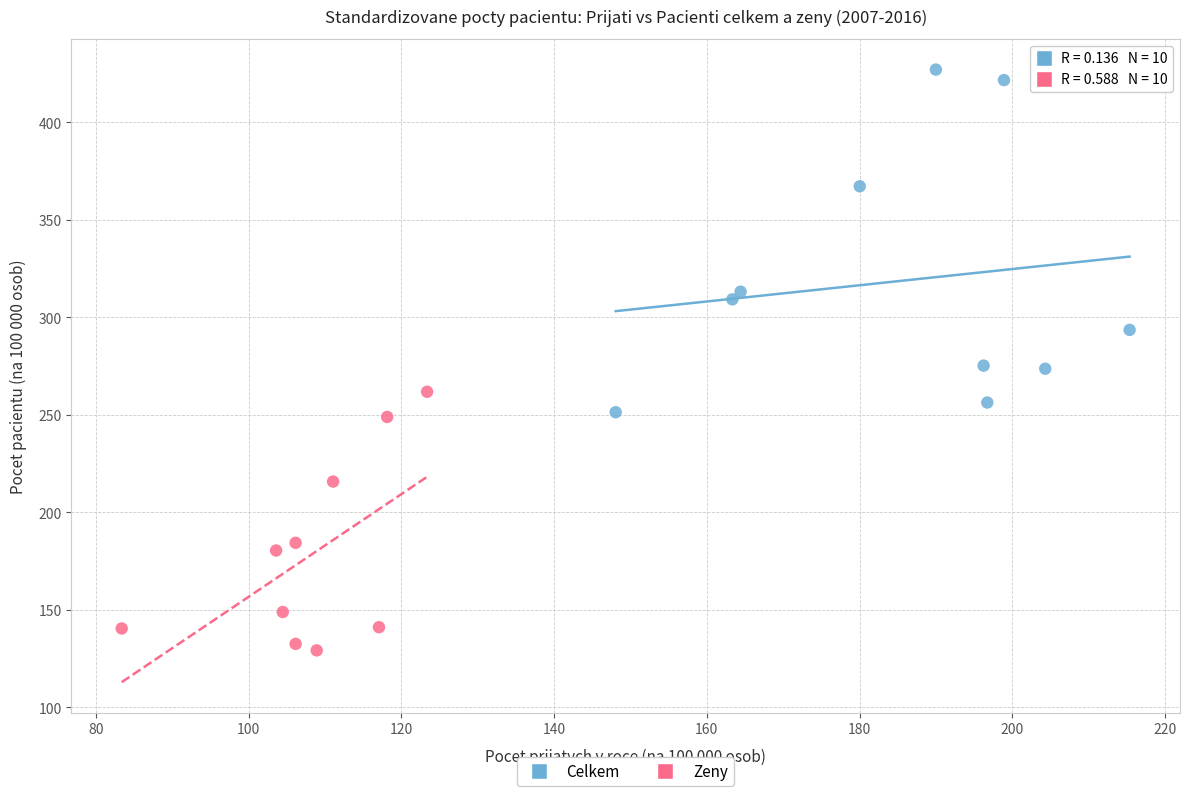

Which series reaches the maximum Y coordinate?

Celkem